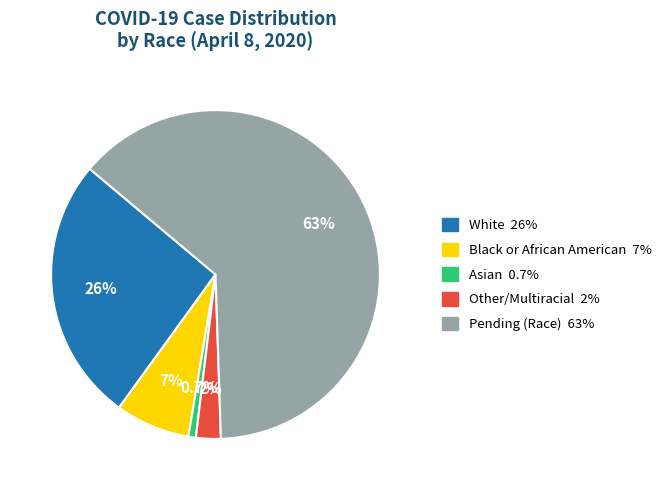

Is there a majority slice in this chart?

Yes